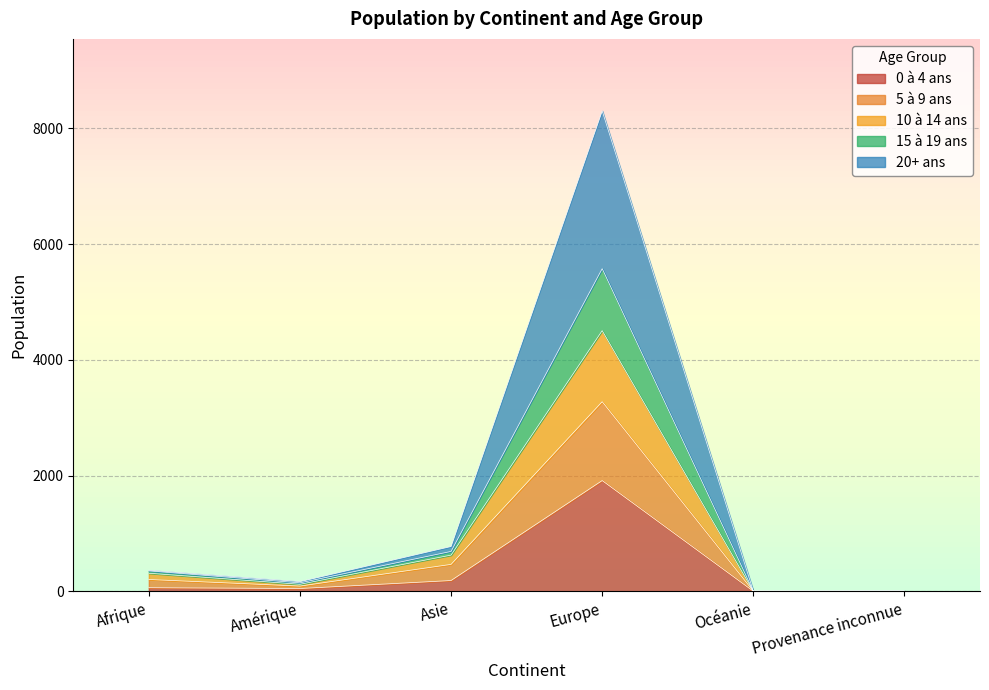

At which category is the sum across all series the highest?

Europe